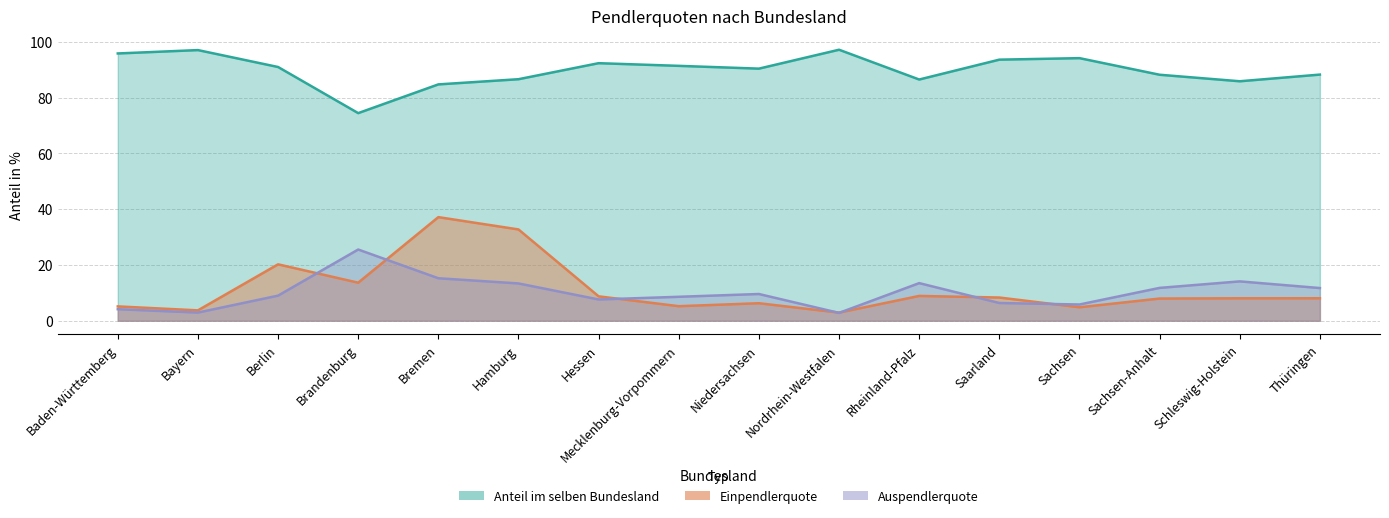

Between which two adjacent categories do Anteil im selben Bundesland and Einpendlerquote first intersect?

Berlin and Brandenburg